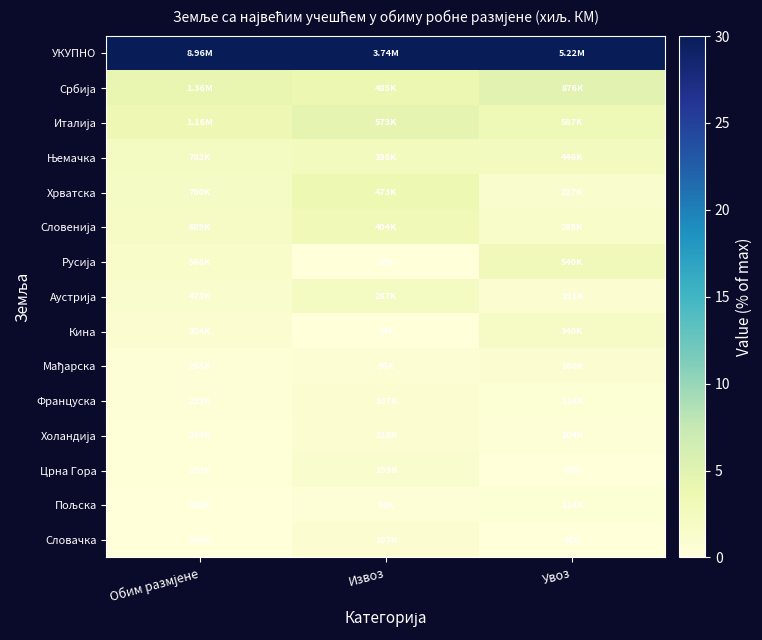

What is the total value across all series at Увоз?

50.8